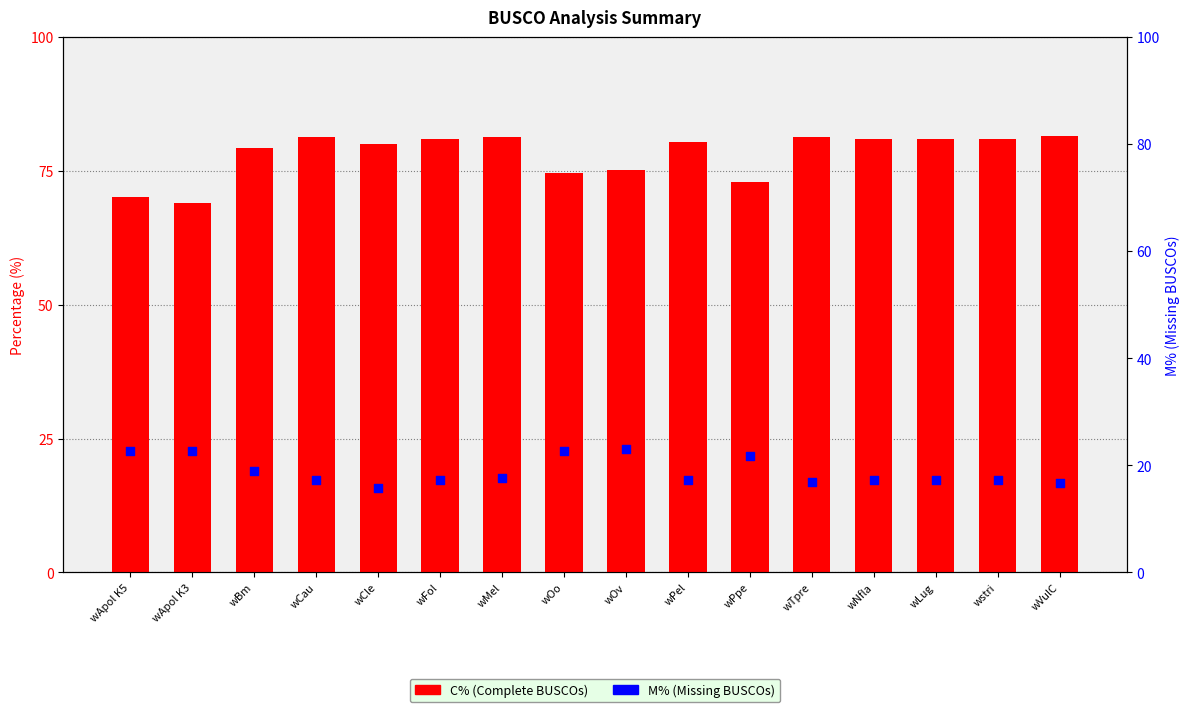

Is the value of C% (Complete BUSCOs) at wOo greater than the value of M% (Missing BUSCOs) at wMel?

Yes